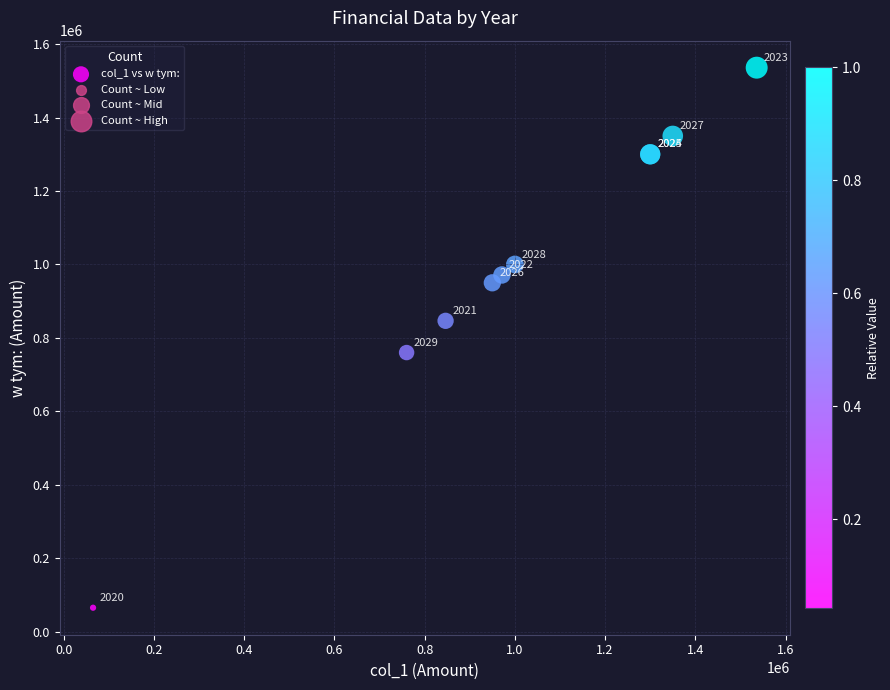

What Y value in the scatter plot is closest to 800485?

760000.0